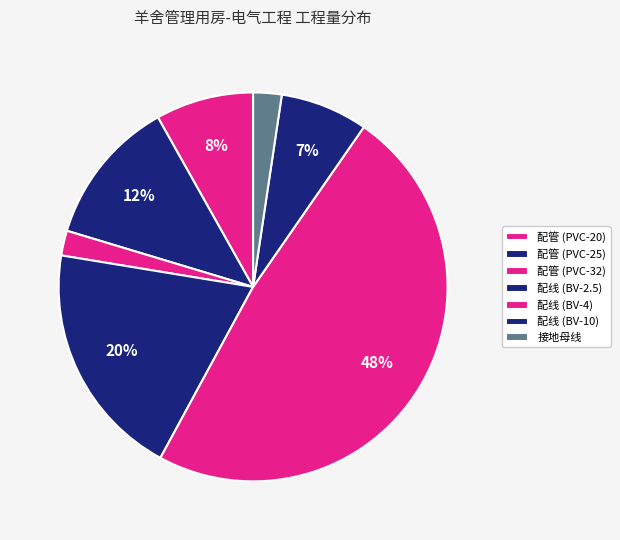

Is there any slice that represents more than half of the pie?

No